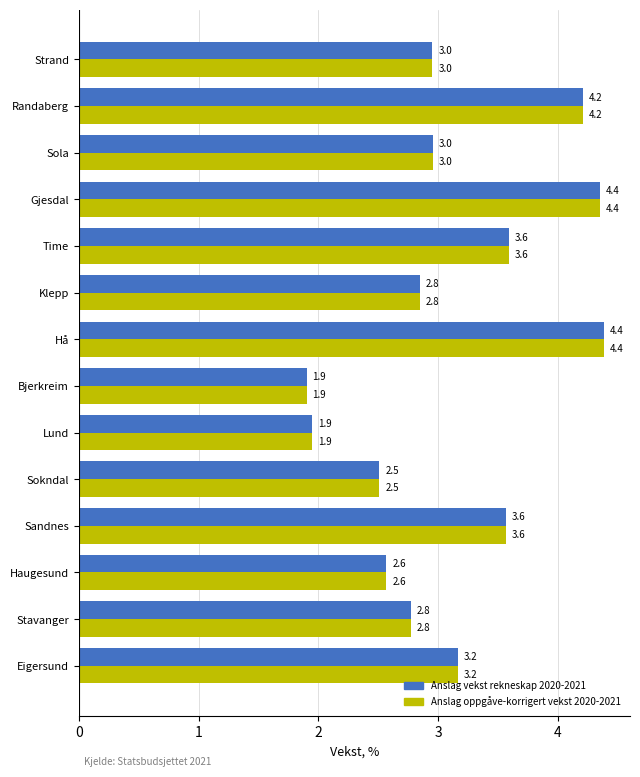

Is it true that Anslag vekst rekneskap 2020-2021 equals 4.4 at Hå?

True